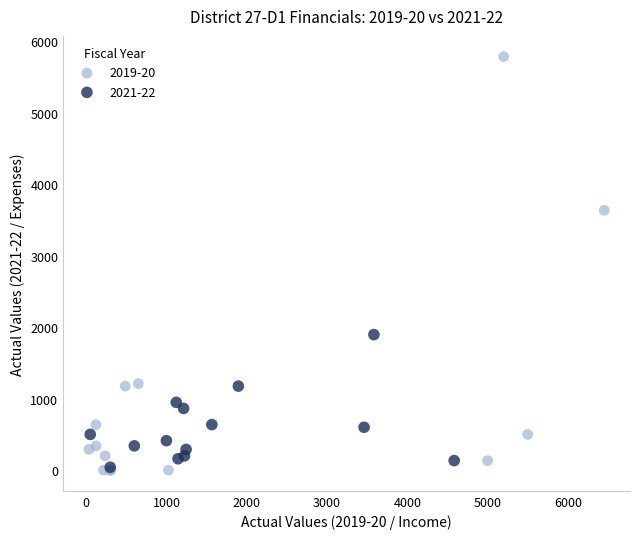

Which series contains the highest Y value?

2019-20